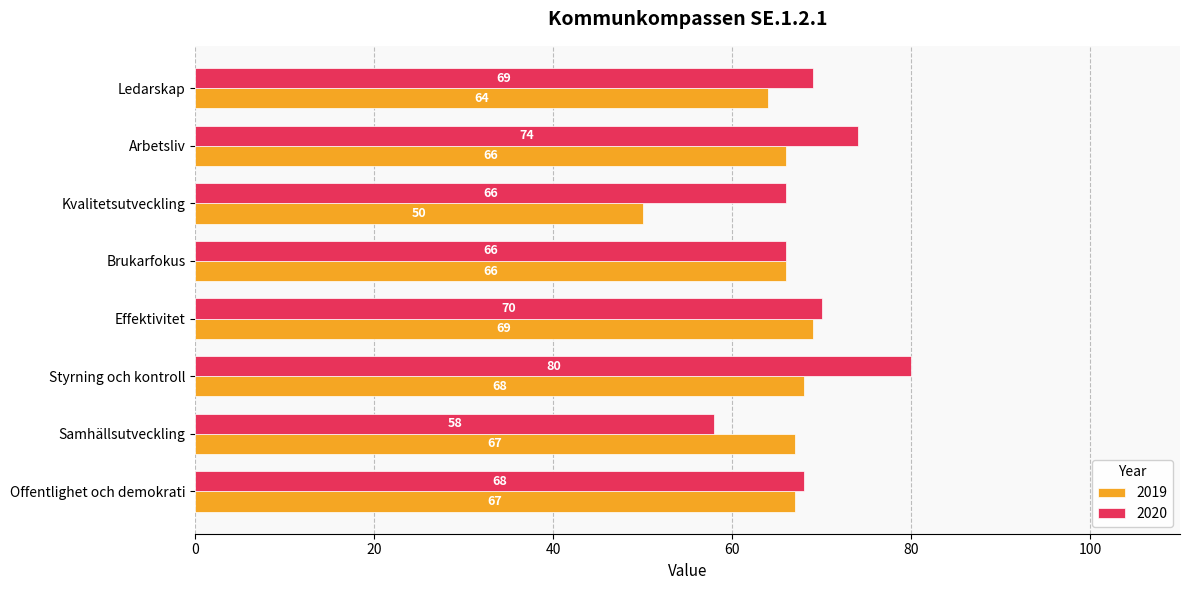

Count the number of categories in the chart.

8